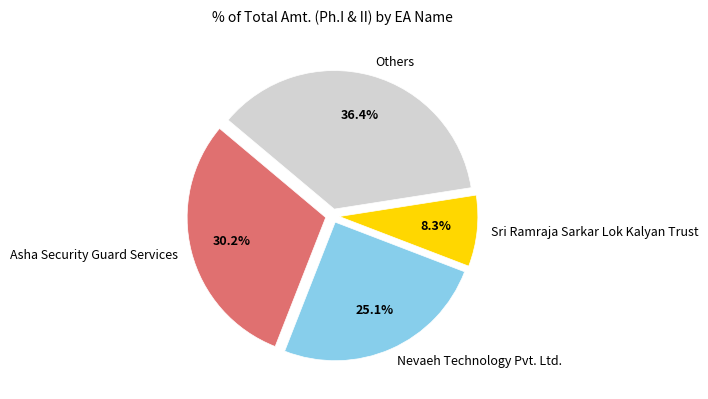

Rank the categories by value from lowest to highest.

Sri Ramraja Sarkar Lok Kalyan Trust, Nevaeh Technology Pvt. Ltd., Asha Security Guard Services, Others